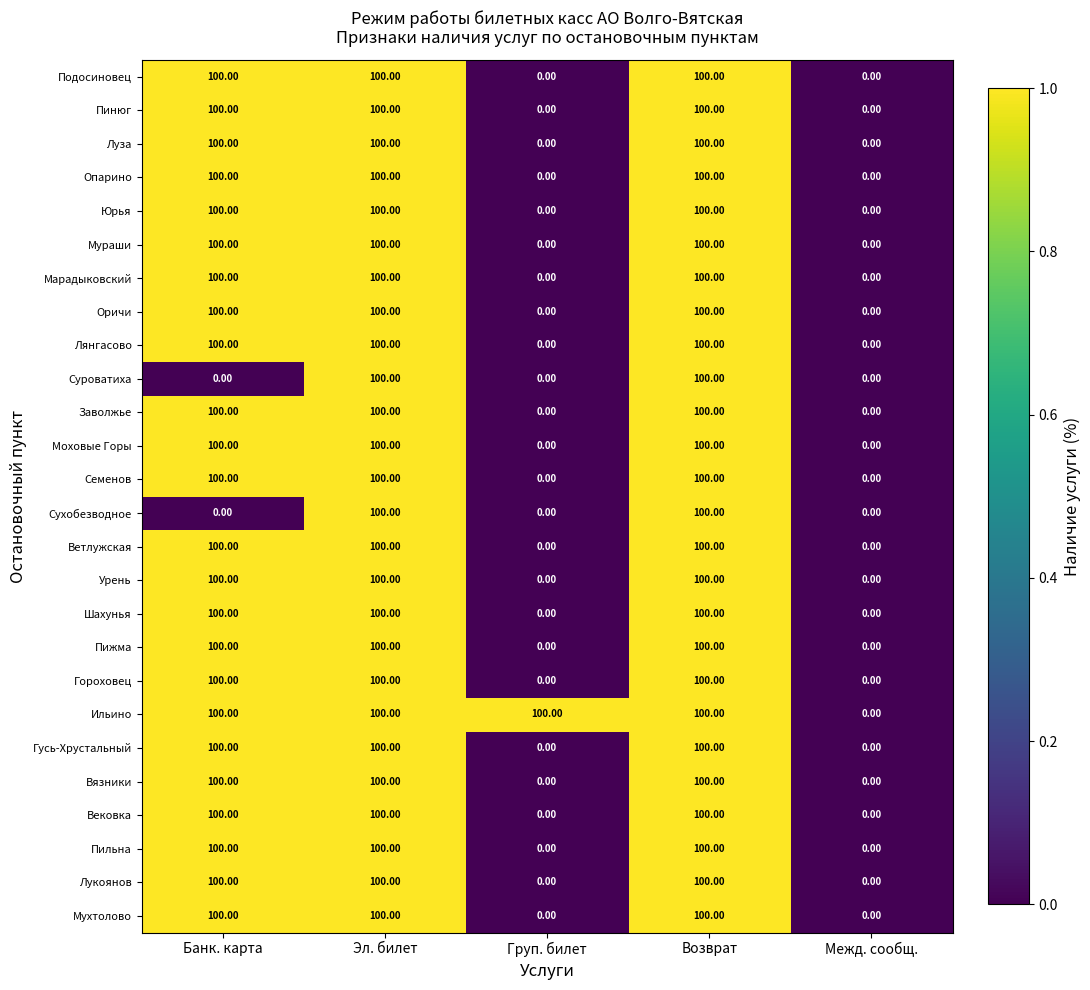

What is the difference between the Заволжье values at Банк. карта and Груп. билет?

100